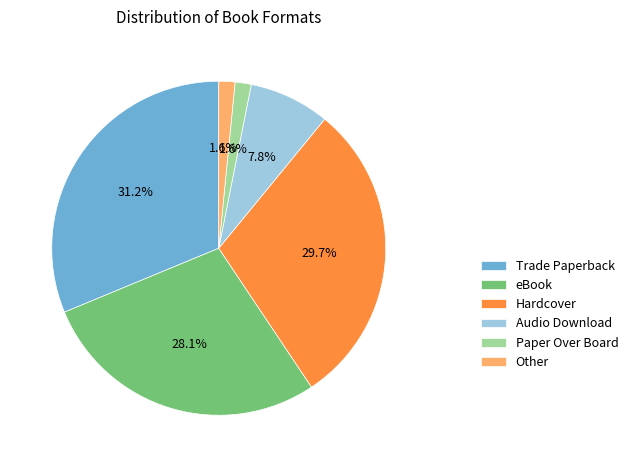

True or false: Paper Over Board accounts for 15% of the total.

False